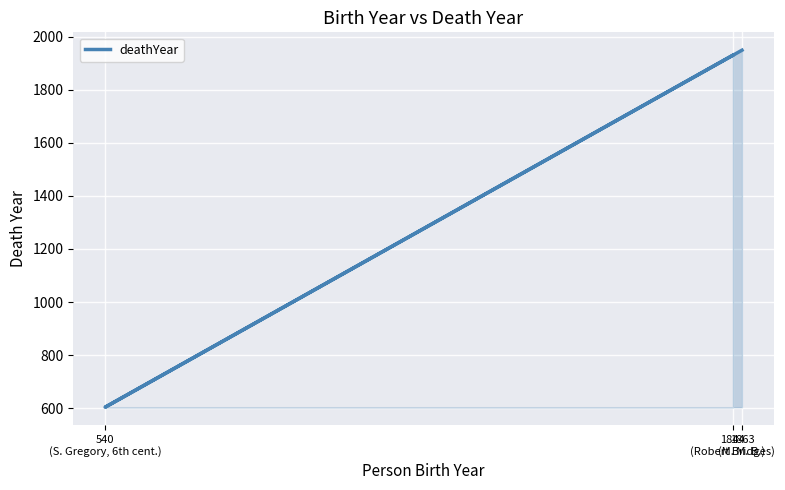

What is the average value?

1494